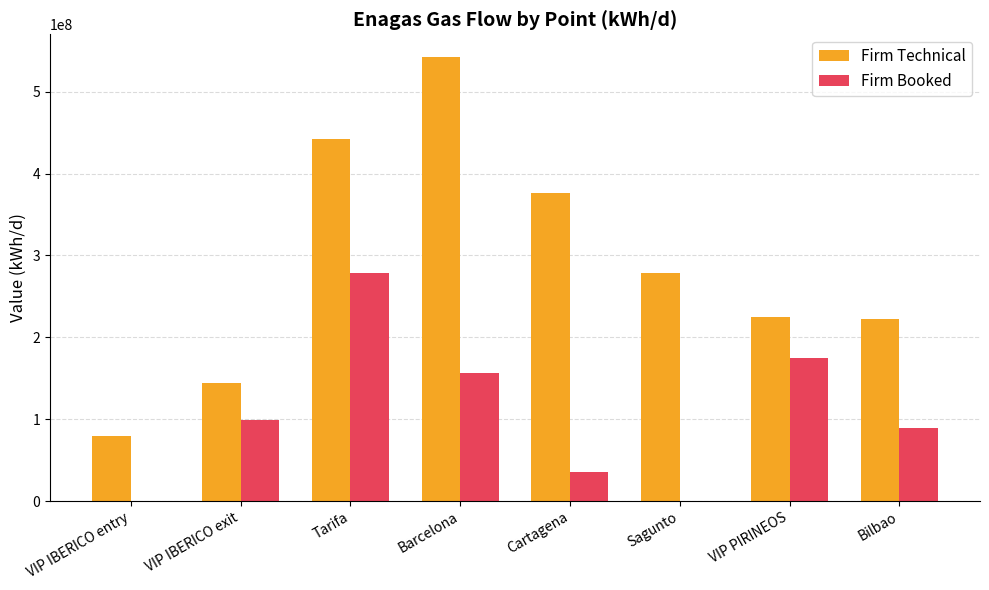

What is the difference between the Firm Technical values at Sagunto and Bilbao?

55536937